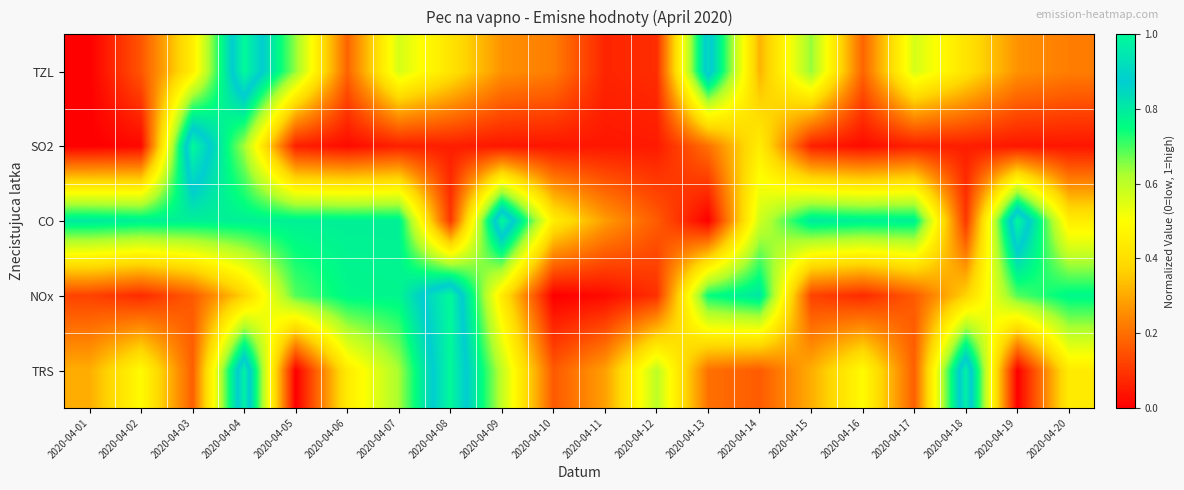

Reading right to left, list all the values displayed in this chart.

TZL: 2020-04-20=0.2	2020-04-19=0.3	2020-04-18=0.4	2020-04-17=0.6	2020-04-16=0.2	2020-04-15=0.6	2020-04-14=0.3	2020-04-13=0.9	2020-04-12=0.1	2020-04-11=0.1	2020-04-10=0.2	2020-04-09=0.3	2020-04-08=0.4	2020-04-07=0.6	2020-04-06=0.2	2020-04-05=0.6	2020-04-04=1.0	2020-04-03=0.4	2020-04-02=0.2	2020-04-01=0.0
SO2: 2020-04-20=0.0	2020-04-19=0.0	2020-04-18=0.1	2020-04-17=0.1	2020-04-16=0.0	2020-04-15=0.1	2020-04-14=0.4	2020-04-13=0.2	2020-04-12=0.0	2020-04-11=0.0	2020-04-10=0.0	2020-04-09=0.0	2020-04-08=0.1	2020-04-07=0.1	2020-04-06=0.0	2020-04-05=0.1	2020-04-04=0.6	2020-04-03=1.0	2020-04-02=0.0	2020-04-01=0.0
CO: 2020-04-20=0.4	2020-04-19=1.0	2020-04-18=0.1	2020-04-17=0.8	2020-04-16=0.8	2020-04-15=0.8	2020-04-14=0.6	2020-04-13=0.0	2020-04-12=0.2	2020-04-11=0.3	2020-04-10=0.4	2020-04-09=1.0	2020-04-08=0.1	2020-04-07=0.8	2020-04-06=0.8	2020-04-05=0.8	2020-04-04=0.8	2020-04-03=0.8	2020-04-02=0.8	2020-04-01=0.8
NOx: 2020-04-20=0.8	2020-04-19=0.7	2020-04-18=0.4	2020-04-17=0.2	2020-04-16=0.1	2020-04-15=0.1	2020-04-14=0.8	2020-04-13=0.7	2020-04-12=0.1	2020-04-11=0.0	2020-04-10=0.0	2020-04-09=0.4	2020-04-08=1.0	2020-04-07=0.8	2020-04-06=0.8	2020-04-05=0.7	2020-04-04=0.4	2020-04-03=0.2	2020-04-02=0.1	2020-04-01=0.1
TRS: 2020-04-20=0.4	2020-04-19=0.0	2020-04-18=1.0	2020-04-17=0.2	2020-04-16=0.5	2020-04-15=0.3	2020-04-14=0.2	2020-04-13=0.2	2020-04-12=0.6	2020-04-11=0.3	2020-04-10=0.2	2020-04-09=0.6	2020-04-08=1.0	2020-04-07=0.6	2020-04-06=0.4	2020-04-05=0.0	2020-04-04=1.0	2020-04-03=0.2	2020-04-02=0.5	2020-04-01=0.3